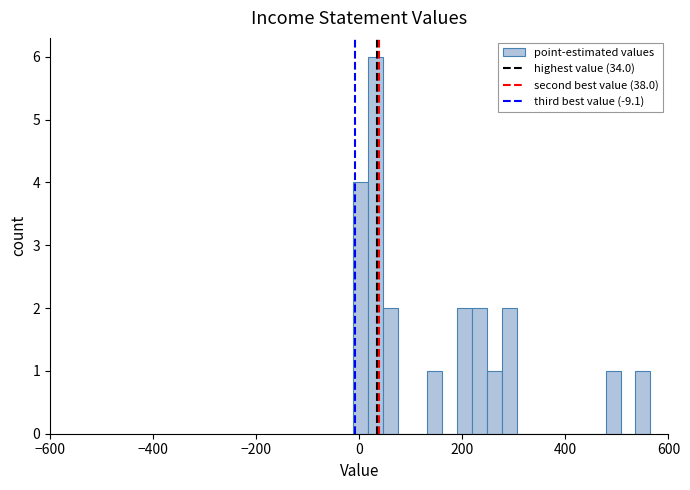

Read against the x-axis, roughly where is the centre of the tallest bar?

40